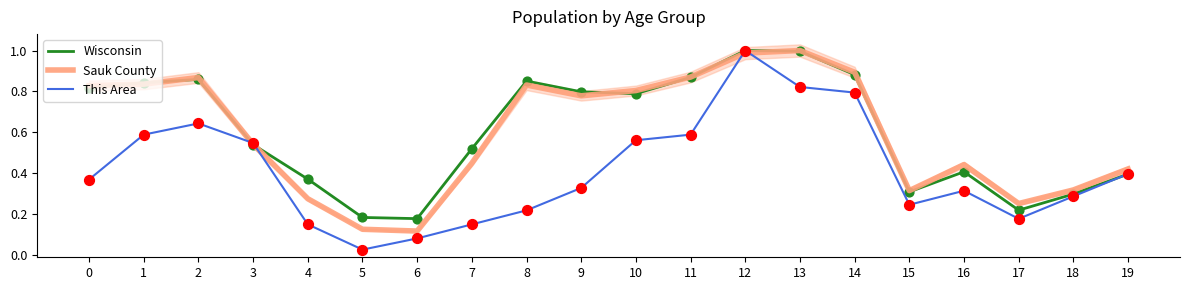

Is the value of This Area at 4 greater than the value of Sauk County at 18?

No